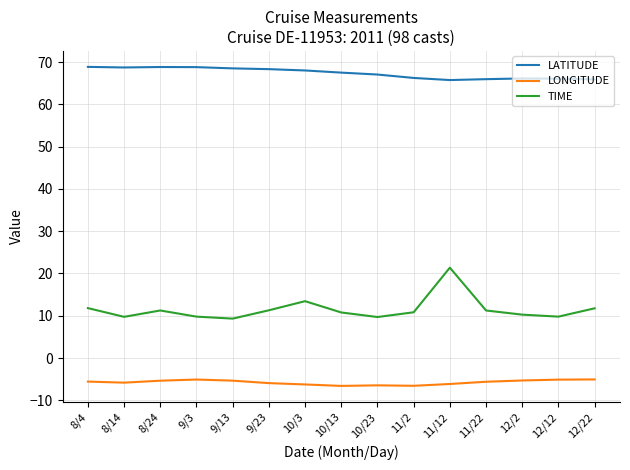

What is the difference between the maximum and minimum values in the TIME series?

12.0